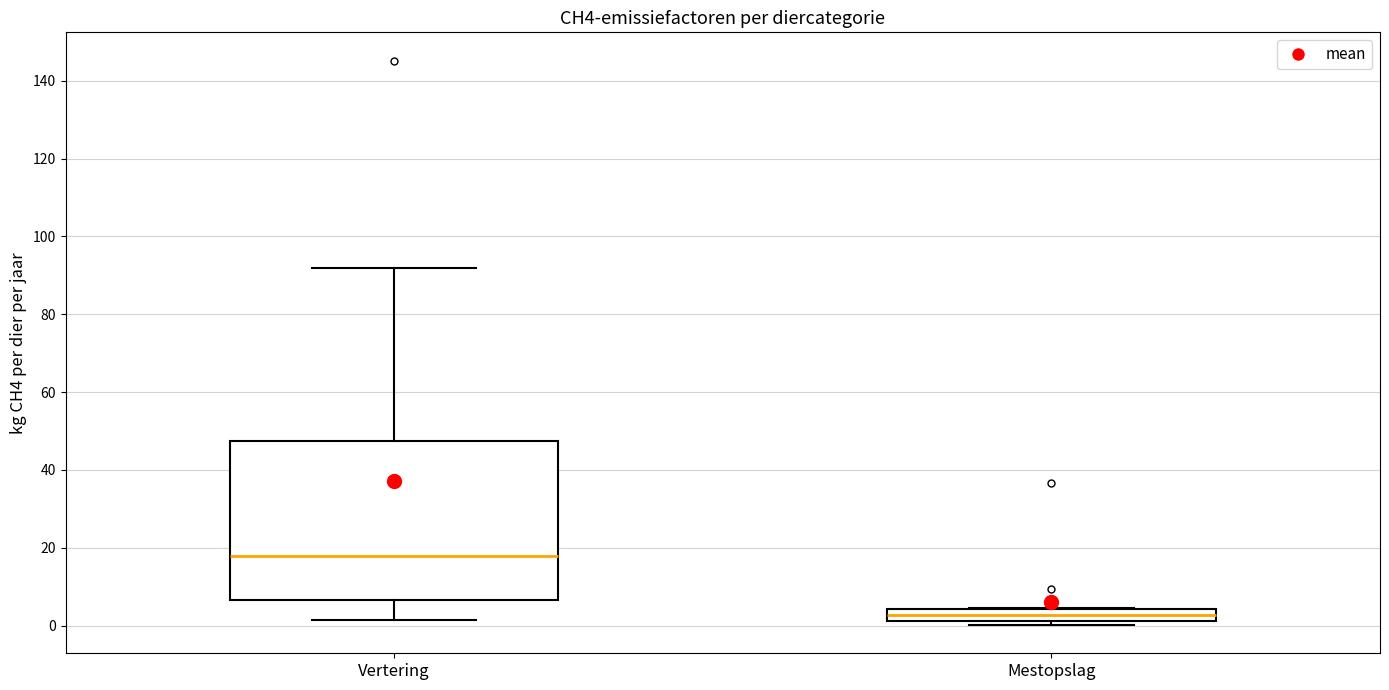

Reading left to right, read every box against the y-axis: the position of its median line, the range the box covers, and the ends of its whiskers. The values are not printed on the chart, so give them approximately, as read against the axis.

Vertering: median 18, box 6 to 48, whiskers 2 to 92
Mestopslag: median 2 (inside the box), box 2 to 4, whiskers 0 to 4